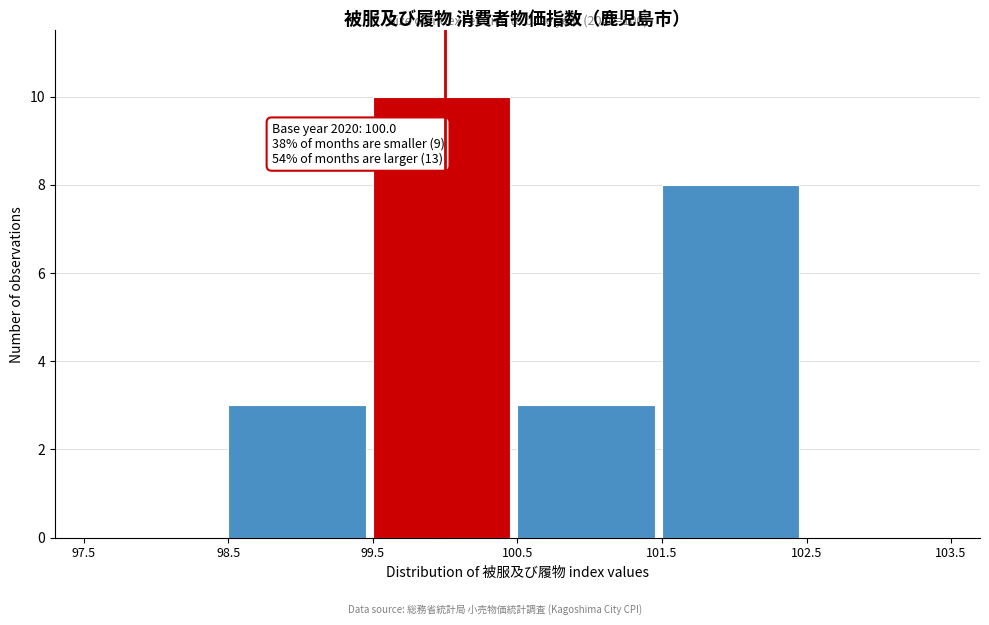

Over which range of the x-axis is the bar tallest?

99.5 to 100.5